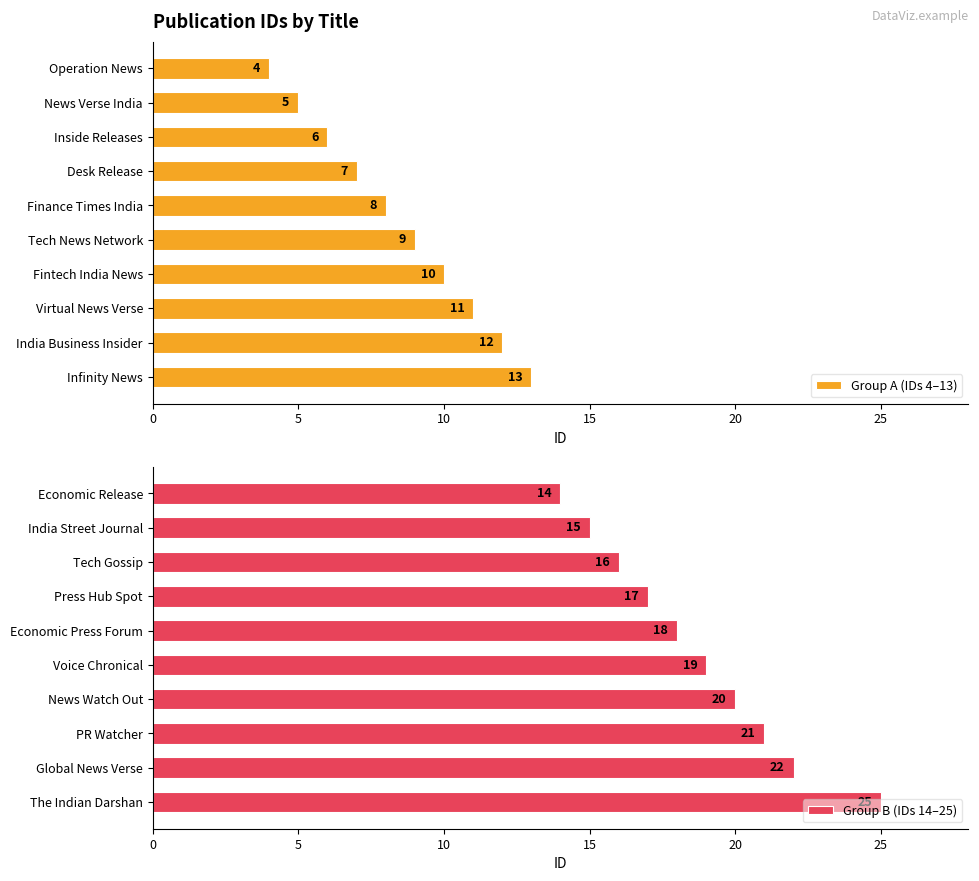

At which label does Group A (IDs 4–13) reach its minimum?

Operation News